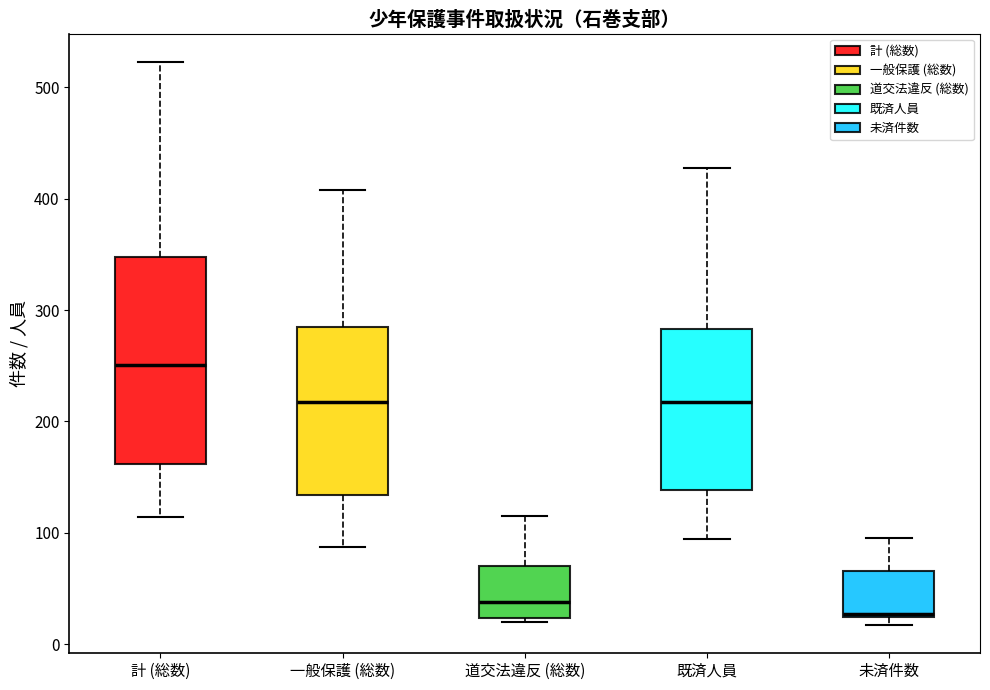

Reading left to right, read every box against the y-axis: the position of its median line, the range the box covers, and the ends of its whiskers. The values are not printed on the chart, so give them approximately, as read against the axis.

計 (総数): median 250, box 160 to 350, whiskers 110 to 520
一般保護 (総数): median 220, box 130 to 290, whiskers 90 to 410
道交法違反 (総数): median 40, box 20 to 70, whiskers 20 to 120
既済人員: median 220, box 140 to 280, whiskers 90 to 430
未済件数: median 30, box 20 to 70, whiskers 20 (just below the box's lower edge) to 100